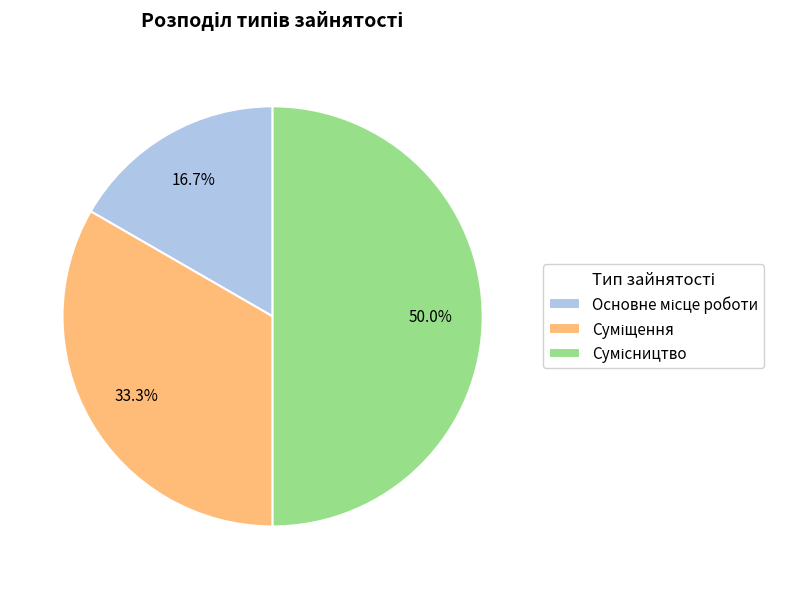

Which category has the biggest portion of the pie?

Сумісництво